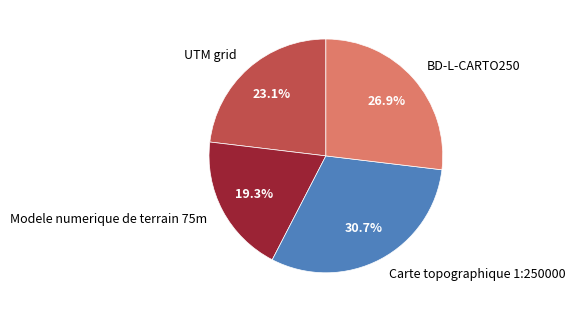

To the nearest percent, what portion does Modele numerique de terrain 75m represent?

19%